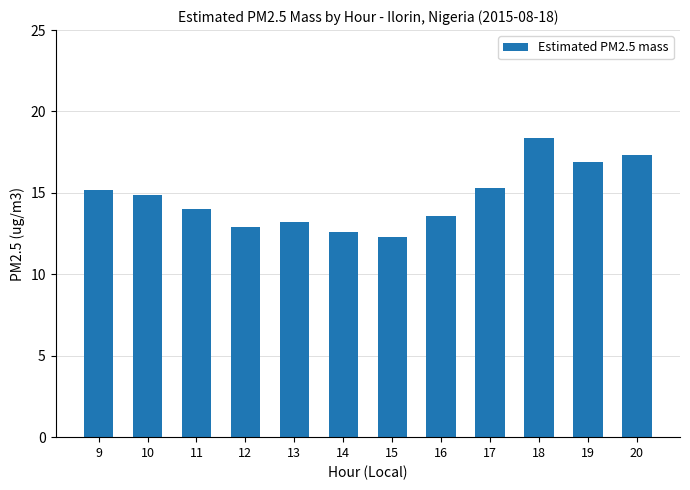

How many categories are shown in the chart?

12